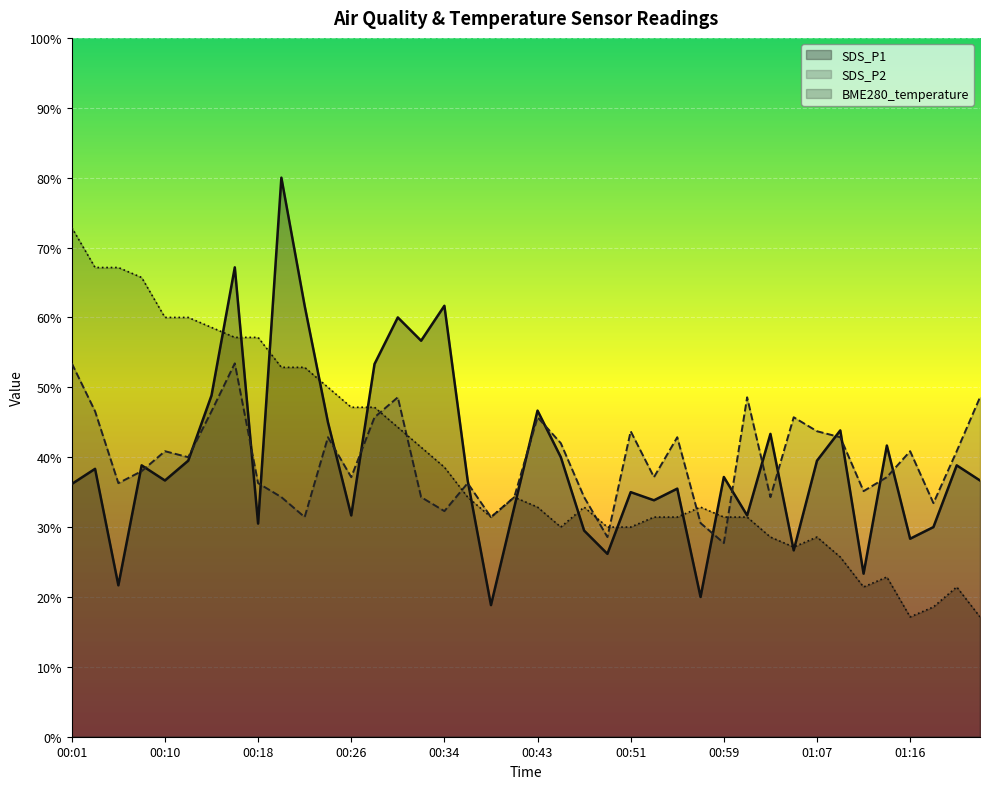

How many values in the BME280_temperature series are below 6?

13